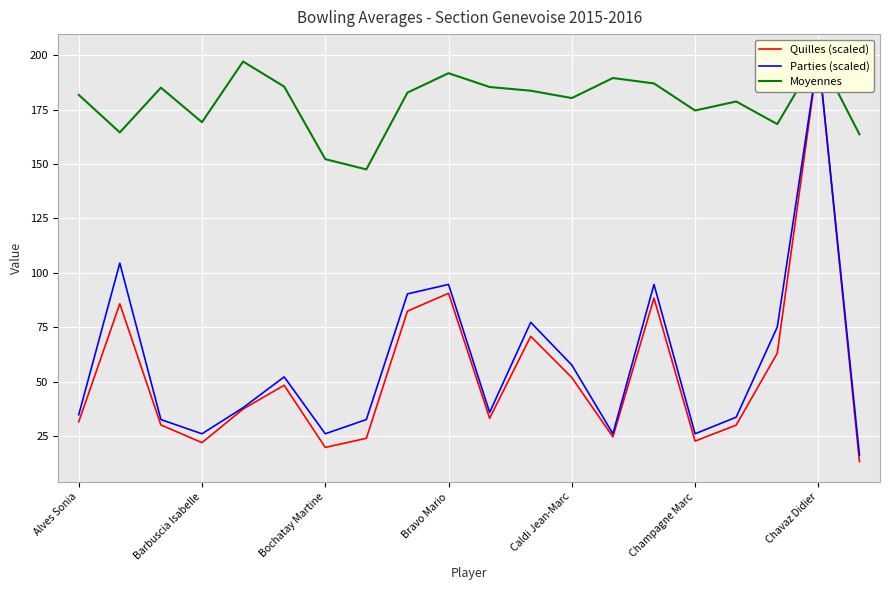

Which series has the largest total across all categories?

Moyennes